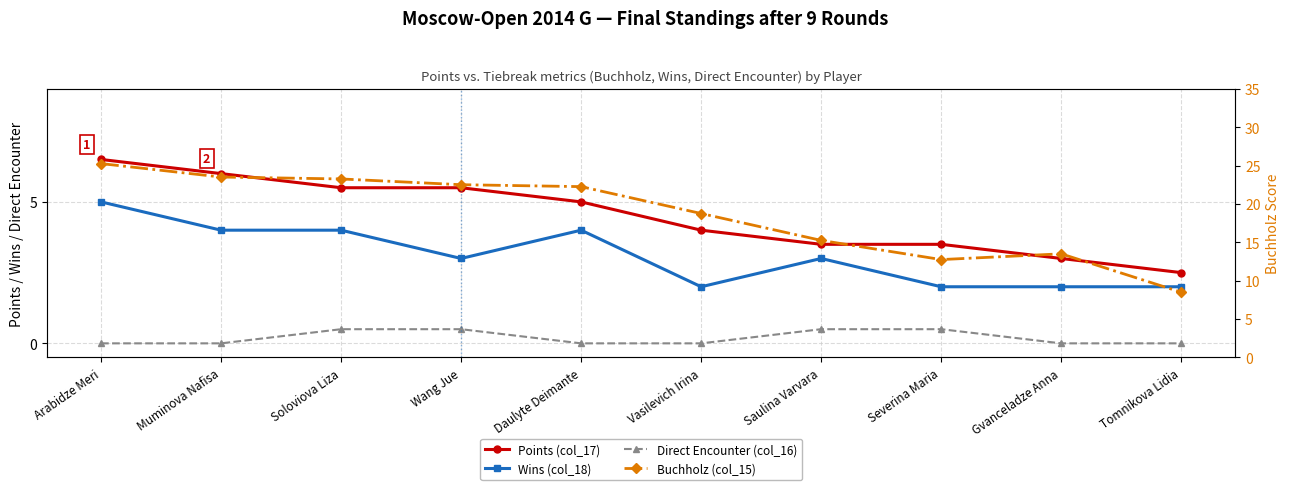

True or false: Wins (col_18) and Buchholz (col_15) intersect in this chart.

False